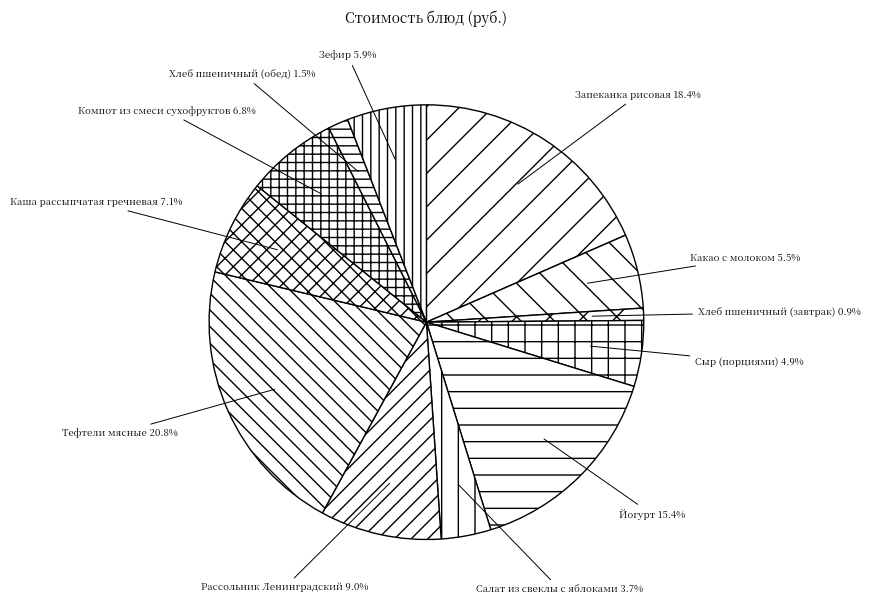

What percentage is the Зефир slice, to the nearest percent?

6%